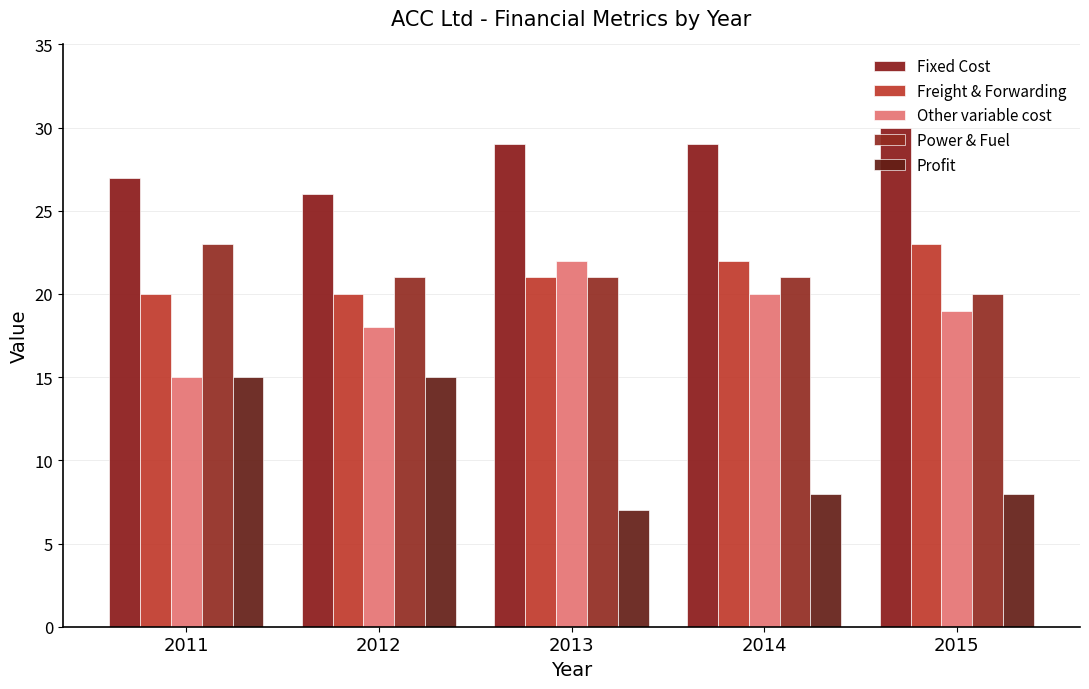

What is the difference between the second highest and second lowest values in the Fixed Cost series?

2